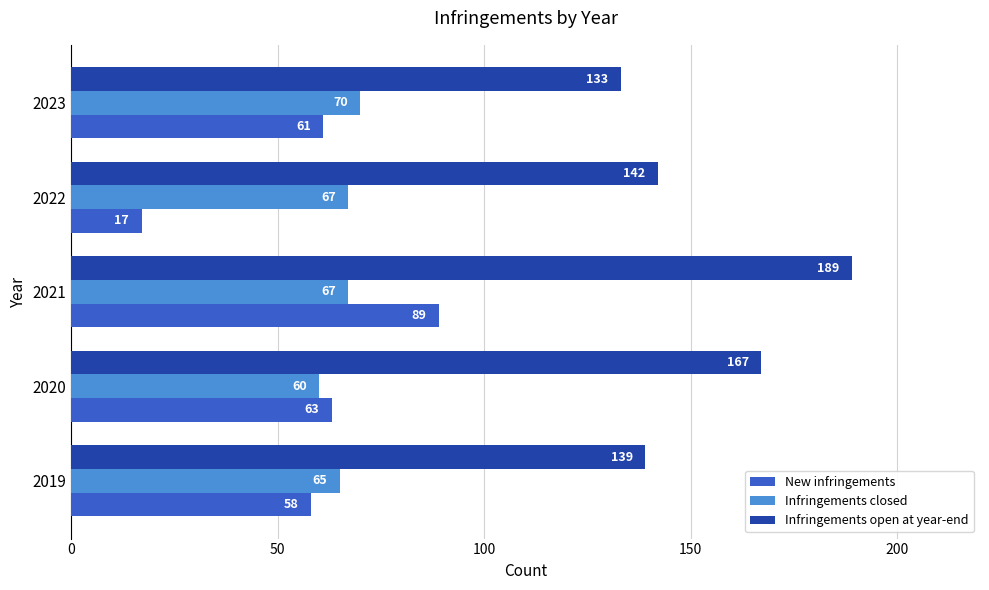

Where is New infringements nearest to the value 53?

2019